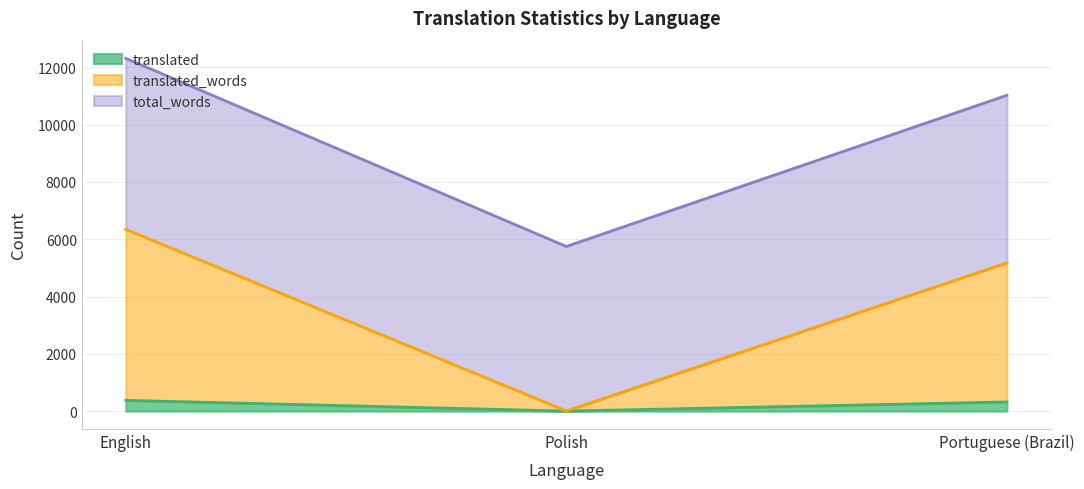

Between Polish and Portuguese (Brazil), which series saw the biggest shift?

translated_words